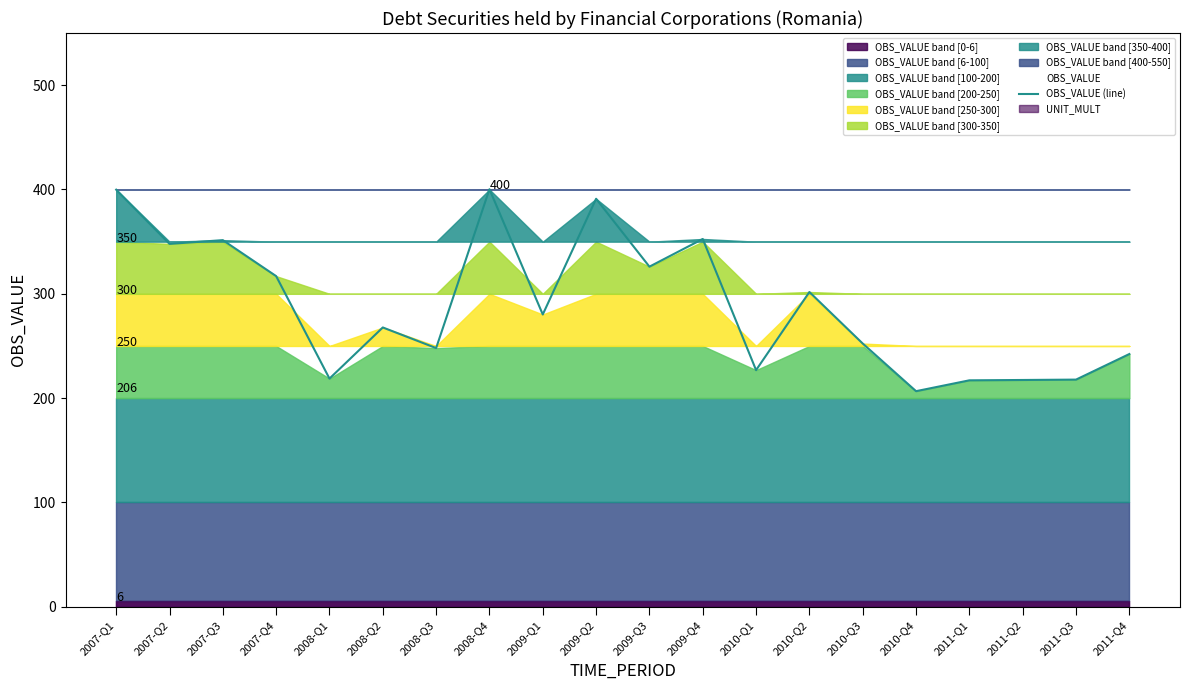

The value at 2010-Q3 is 252.3. True or false?

True